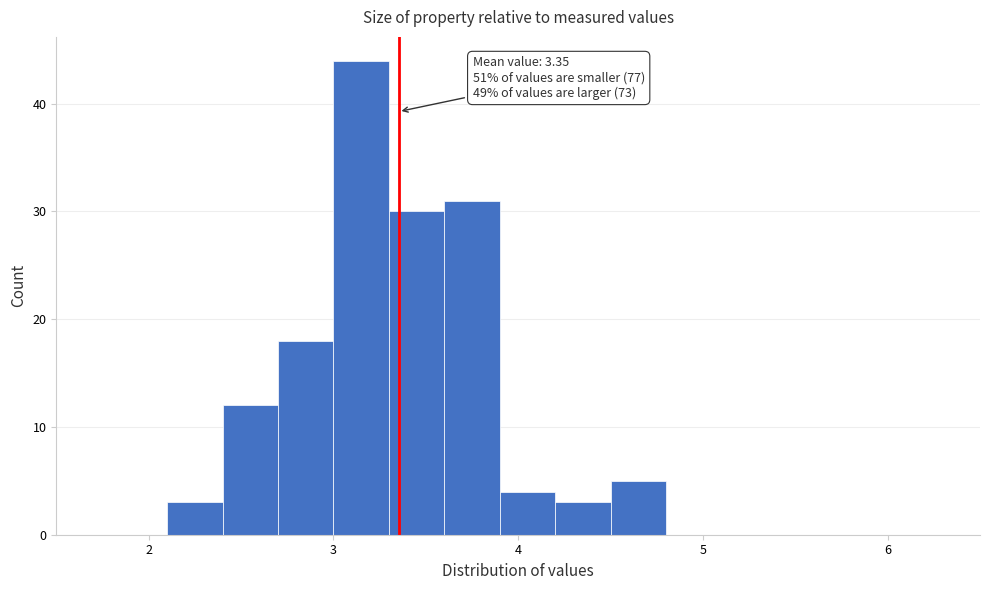

Read against the x-axis, roughly where is the centre of the tallest bar?

3.2